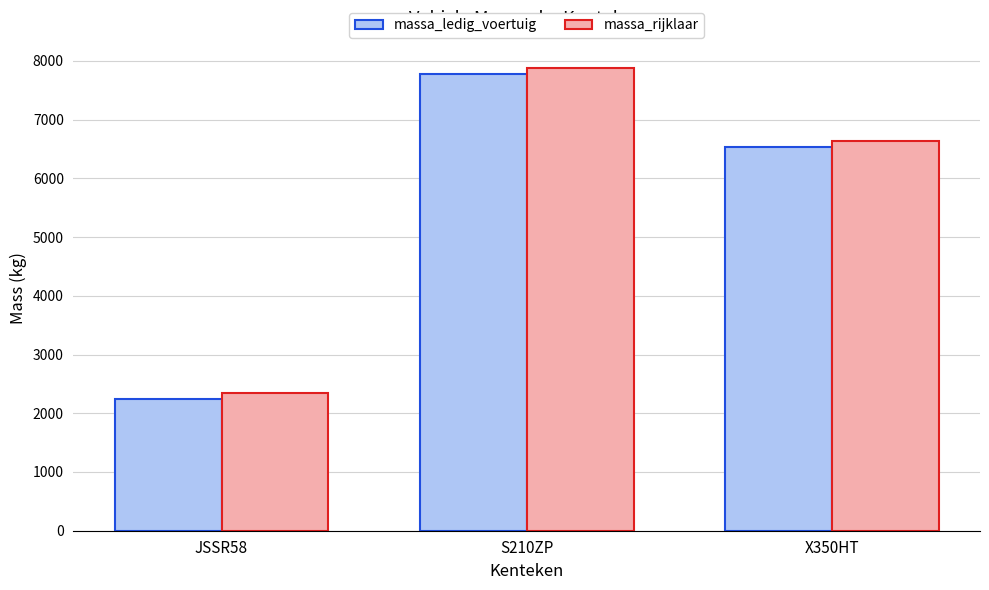

What is the difference between the highest and lowest values at S210ZP?

100